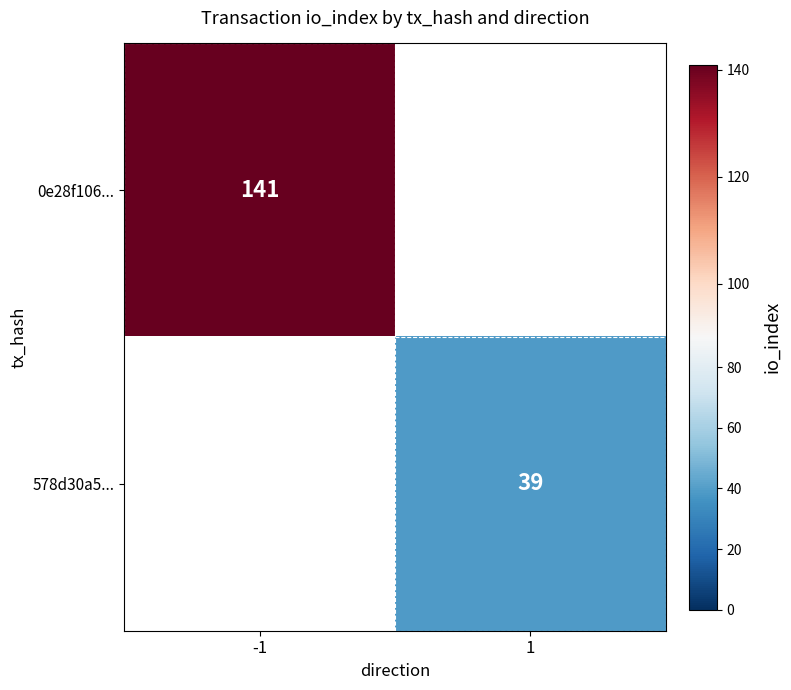

True or false: 0e28f106... has a value of 141 at -1.

True